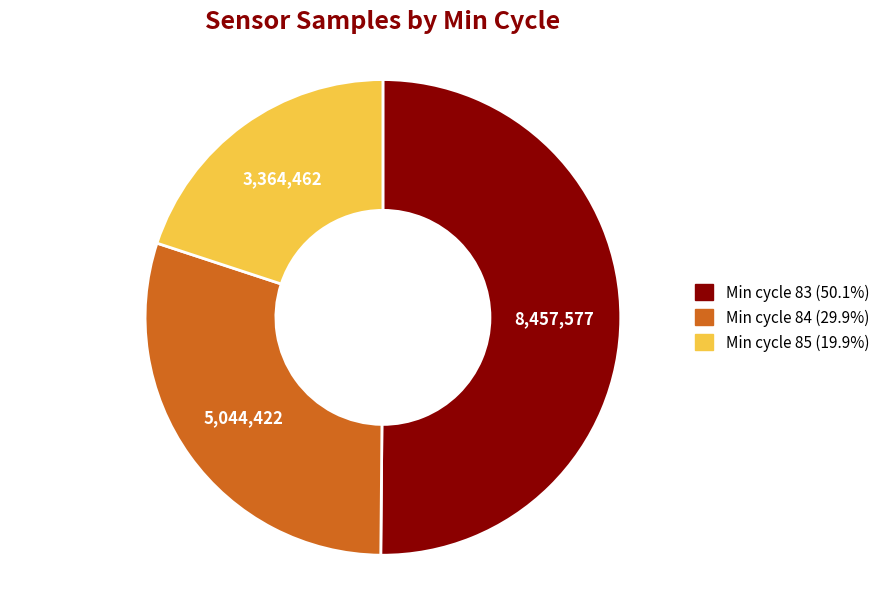

How many segments does this pie chart have?

3